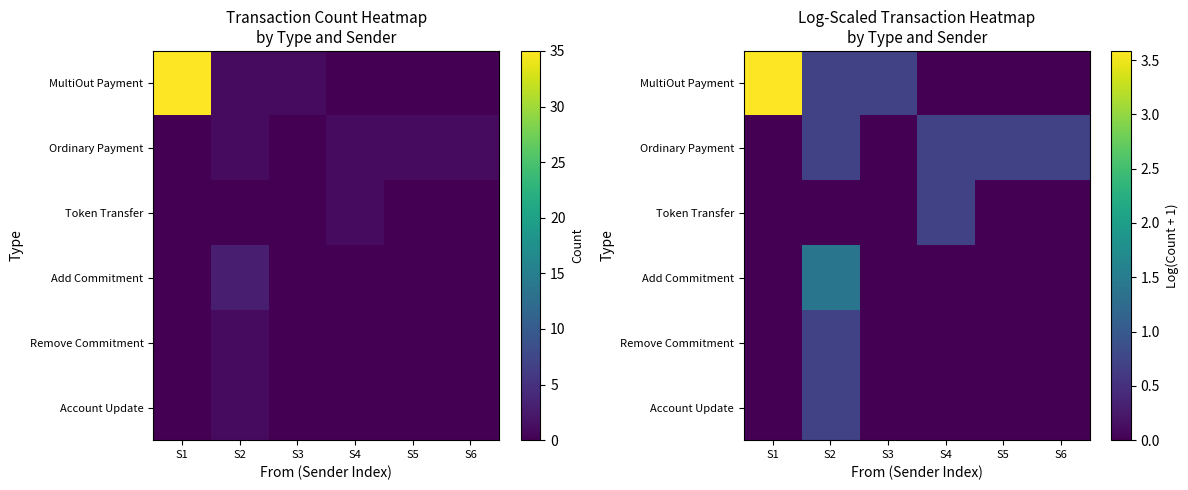

Which has a higher value, S5 or S2?

S2